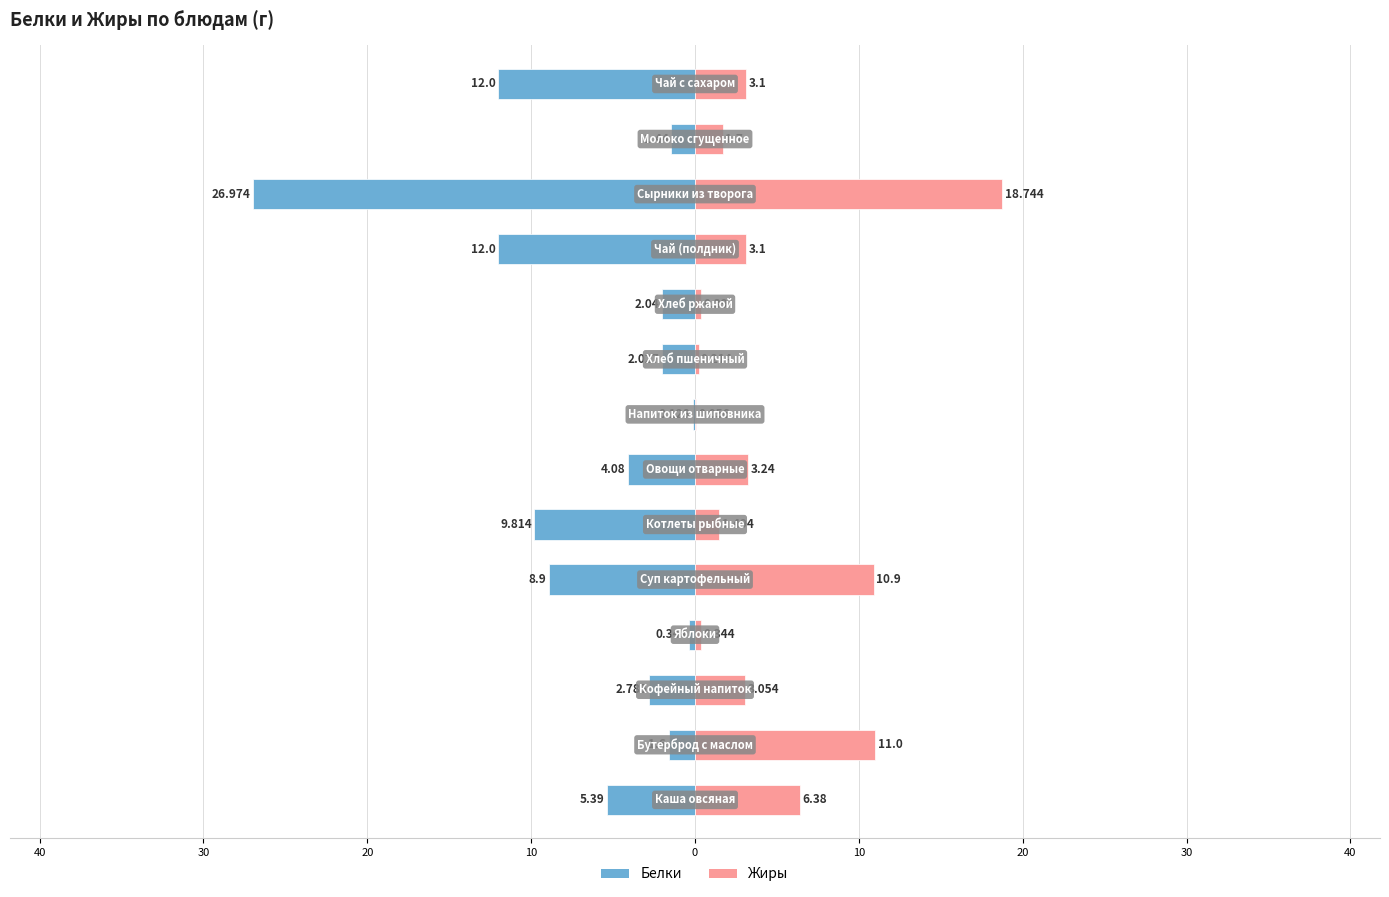

Rank the series at 13 from lowest to highest value.

Белки, Жиры